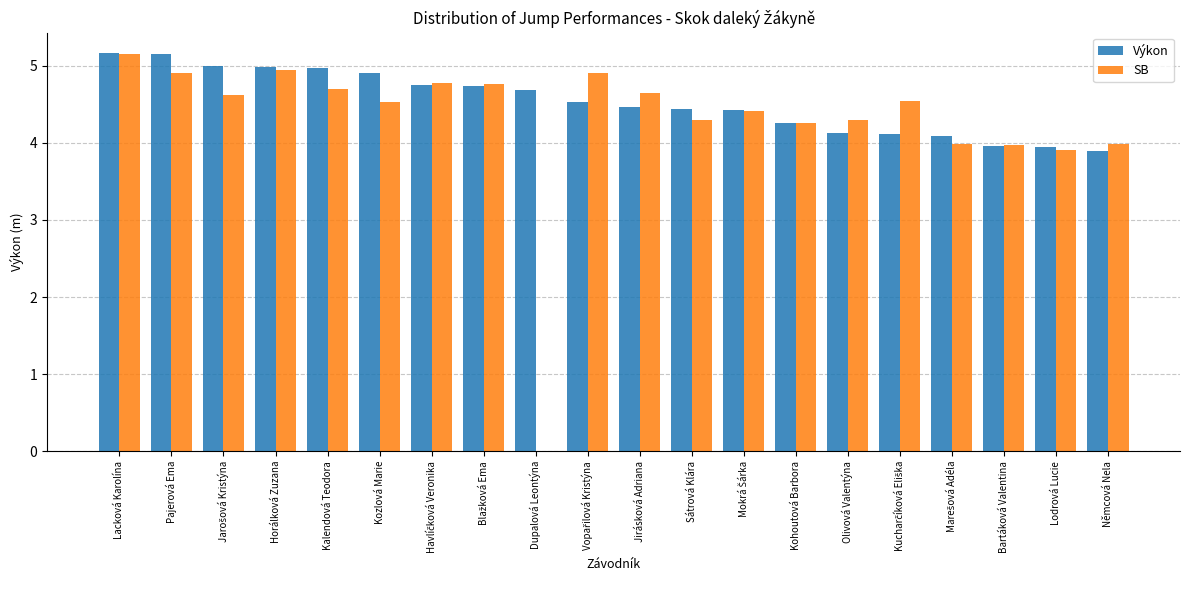

Is it true that Výkon equals 5.2 at Pajerová Ema?

True